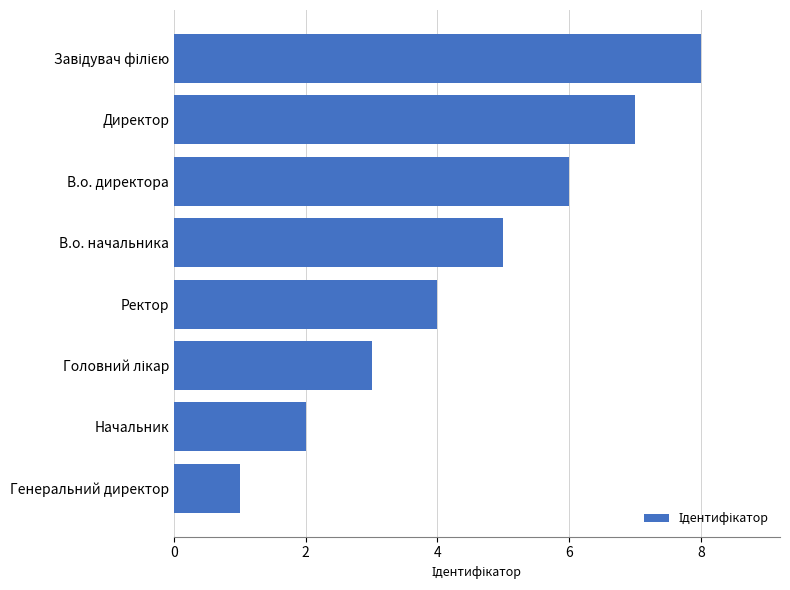

What is the minimum value shown in the chart?

1